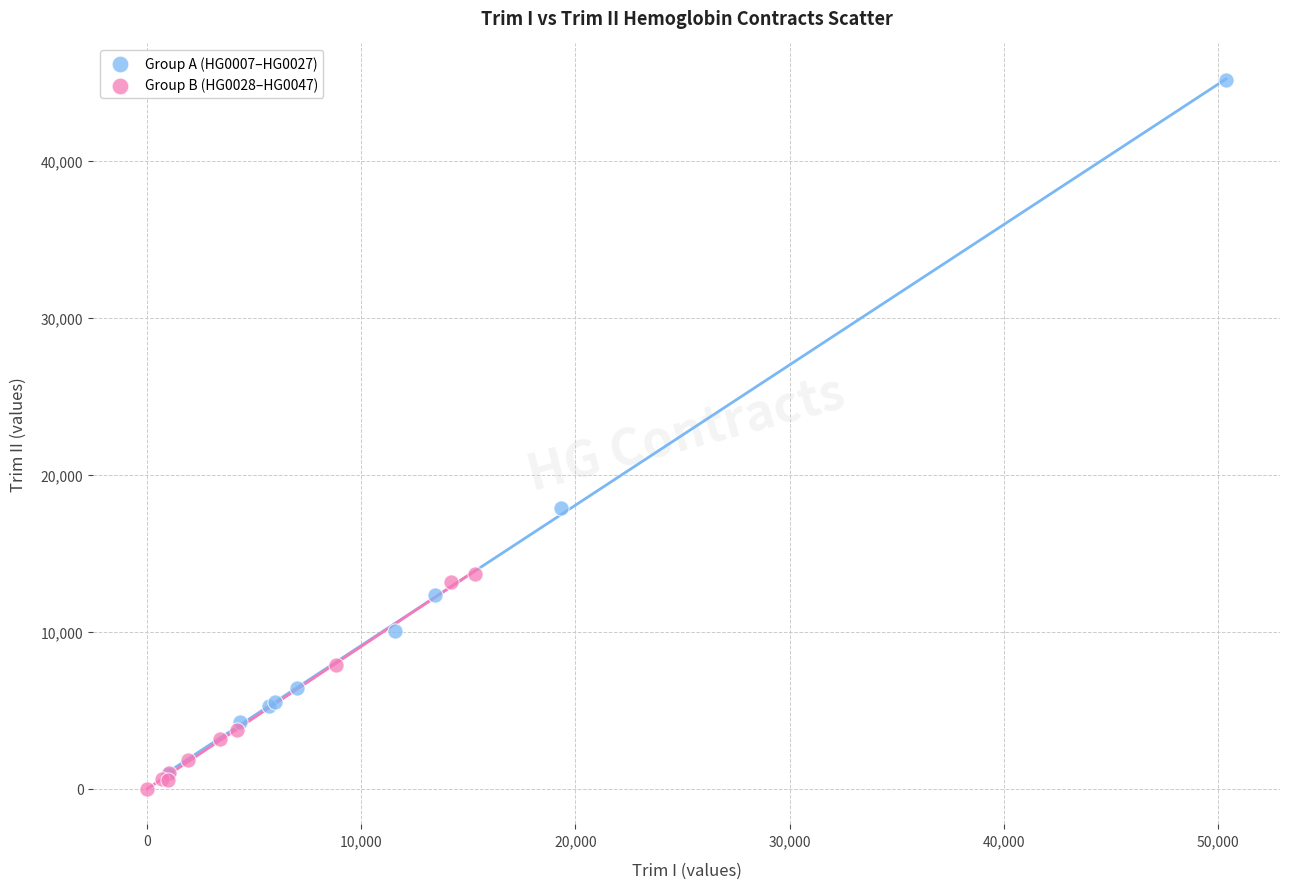

Which series reaches the maximum Y coordinate?

Group A (HG0007–HG0027)